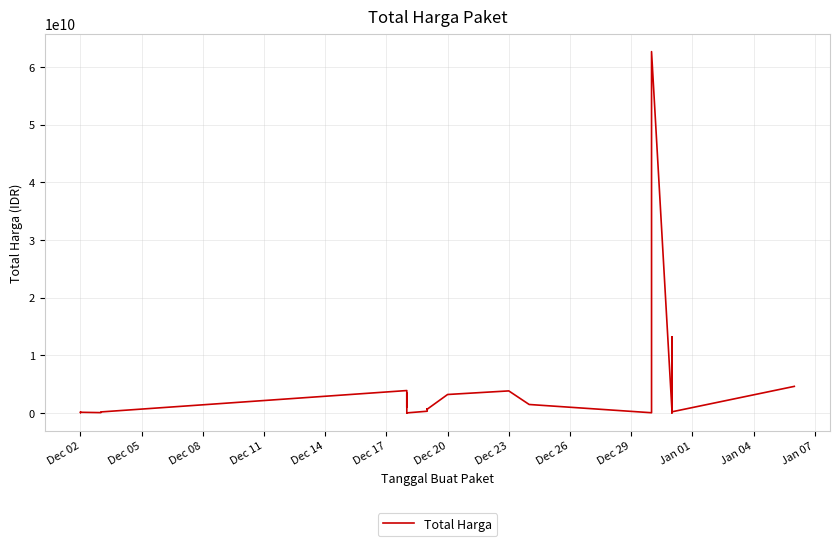

Where is the first local minimum?

Dec 02